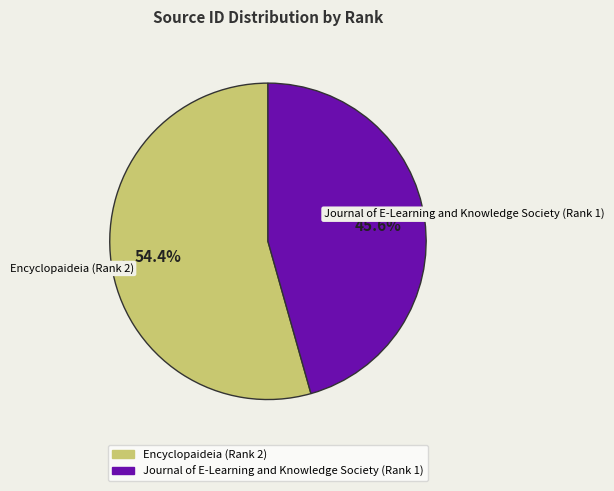

What is the smallest slice in the pie chart?

Journal of E-Learning and Knowledge Society (Rank 1)